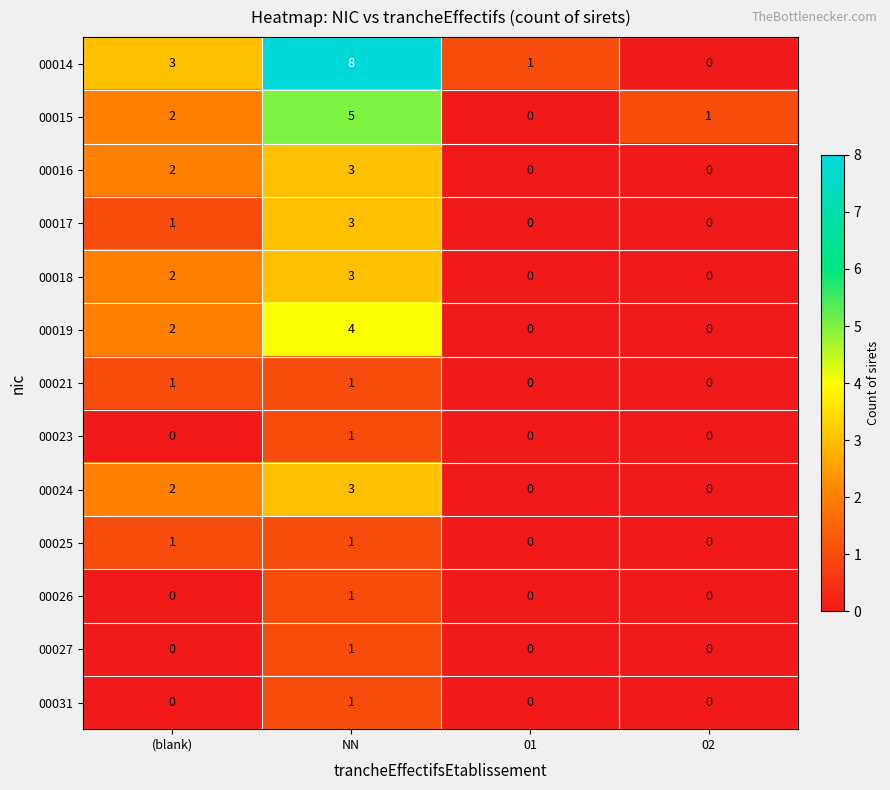

Is it true that 00019 equals -2 at 01?

False